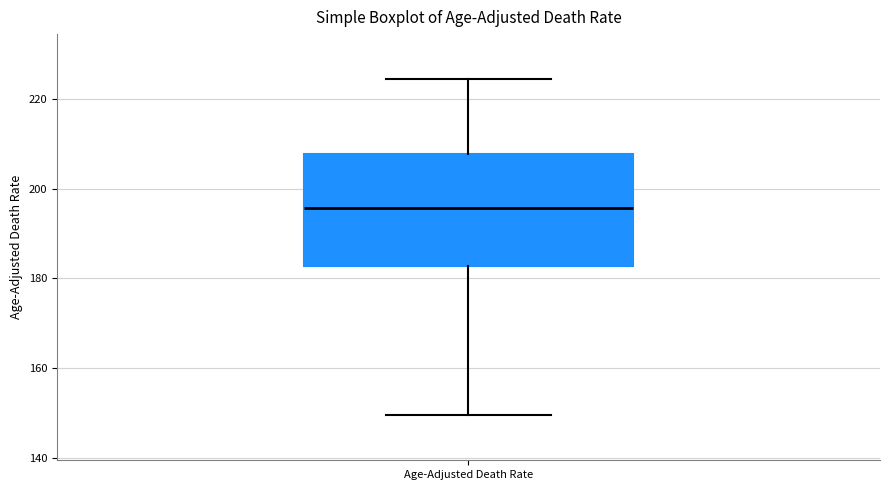

Where does the upper whisker of the box for Age-Adjusted Death Rate end on the y-axis? The values are not printed on the chart, so give them approximately, as read against the axis.

224